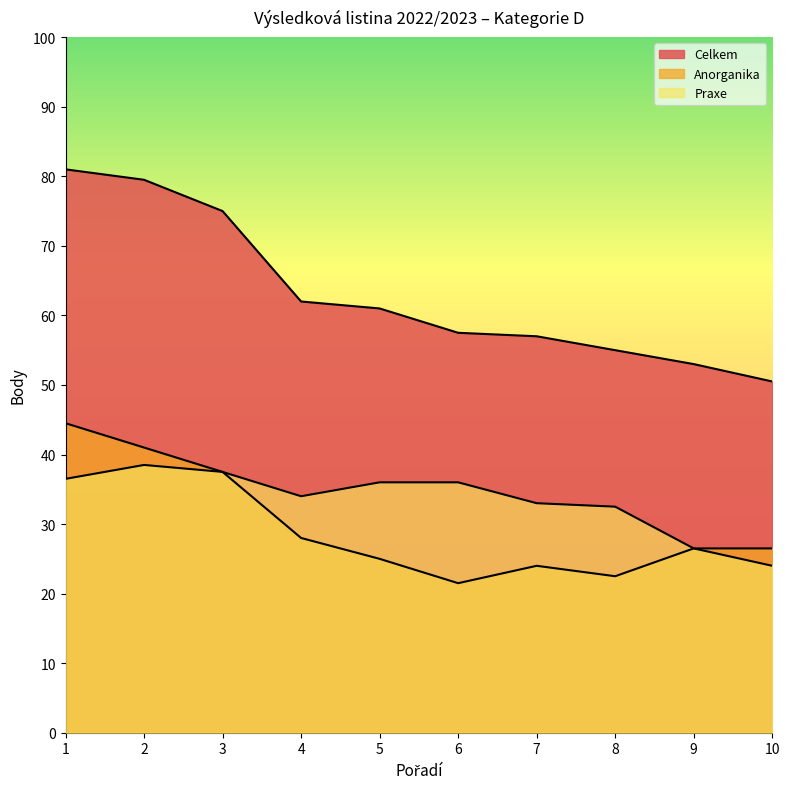

How many categories are shown in the chart?

10